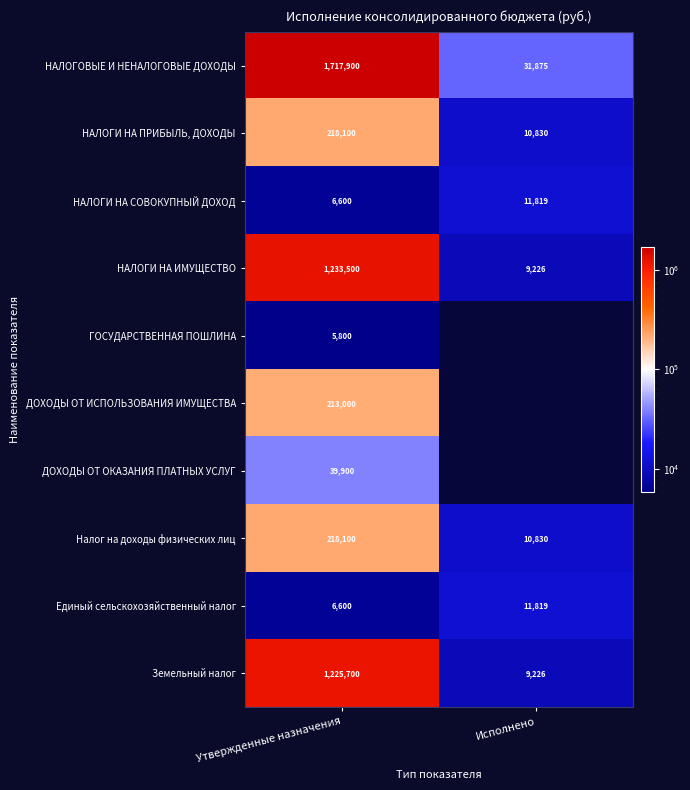

What is the sum of the НАЛОГОВЫЕ И НЕНАЛОГОВЫЕ ДОХОДЫ values at Утвержденные назначения and Исполнено?

1749775